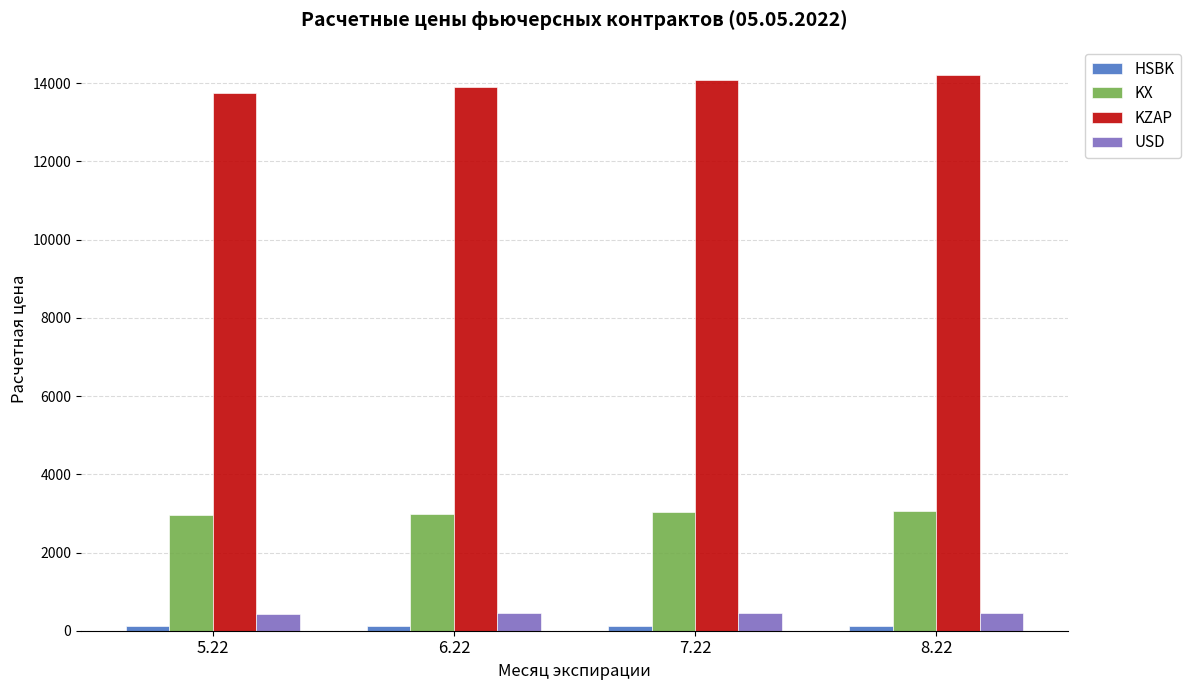

What is the average value of the KX series?

3011.8